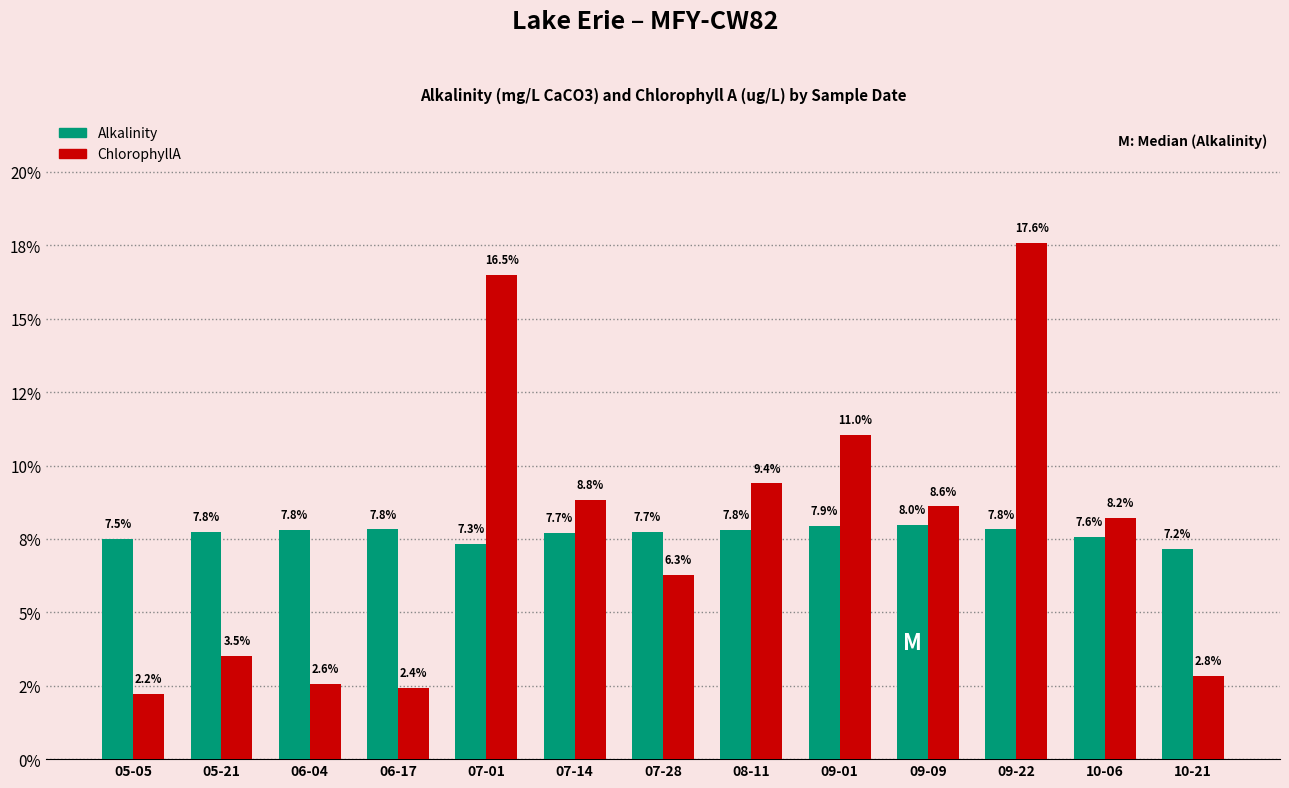

What position from the right is 08-11?

6